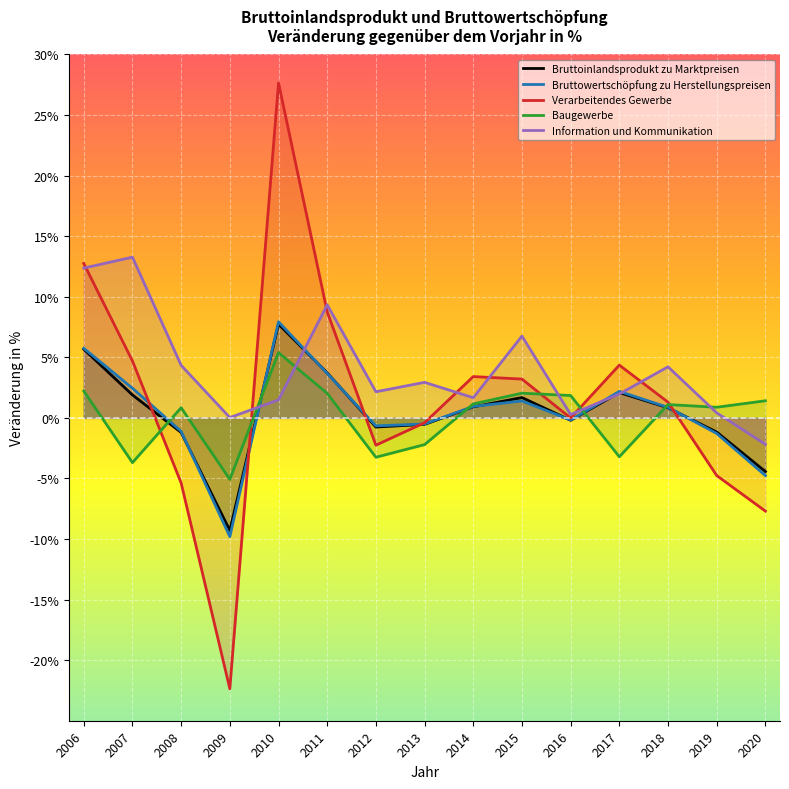

Reading right to left, what are all the values shown in this chart?

Bruttoinlandsprodukt zu Marktpreisen: 2020=-4.4	2019=-1.2	2018=0.8	2017=2.1	2016=-0.2	2015=1.7	2014=0.9	2013=-0.5	2012=-0.8	2011=3.7	2010=7.7	2009=-9.3	2008=-1.2	2007=1.9	2006=5.7
Bruttowertschöpfung zu Herstellungspreisen: 2020=-4.8	2019=-1.3	2018=0.9	2017=2.2	2016=-0.2	2015=1.4	2014=0.9	2013=-0.5	2012=-0.7	2011=3.7	2010=7.9	2009=-9.8	2008=-1.1	2007=2.5	2006=5.7
Verarbeitendes Gewerbe: 2020=-7.7	2019=-4.8	2018=1.3	2017=4.4	2016=-0.0	2015=3.2	2014=3.4	2013=-0.4	2012=-2.3	2011=8.8	2010=27.7	2009=-22.4	2008=-5.4	2007=4.7	2006=12.7
Baugewerbe: 2020=1.4	2019=0.9	2018=1.1	2017=-3.2	2016=1.8	2015=2.0	2014=1.2	2013=-2.2	2012=-3.2	2011=2.0	2010=5.4	2009=-5.1	2008=0.8	2007=-3.7	2006=2.2
Information und Kommunikation: 2020=-2.2	2019=0.4	2018=4.2	2017=2.0	2016=0.3	2015=6.8	2014=1.7	2013=2.9	2012=2.2	2011=9.3	2010=1.5	2009=0.0	2008=4.3	2007=13.3	2006=12.4